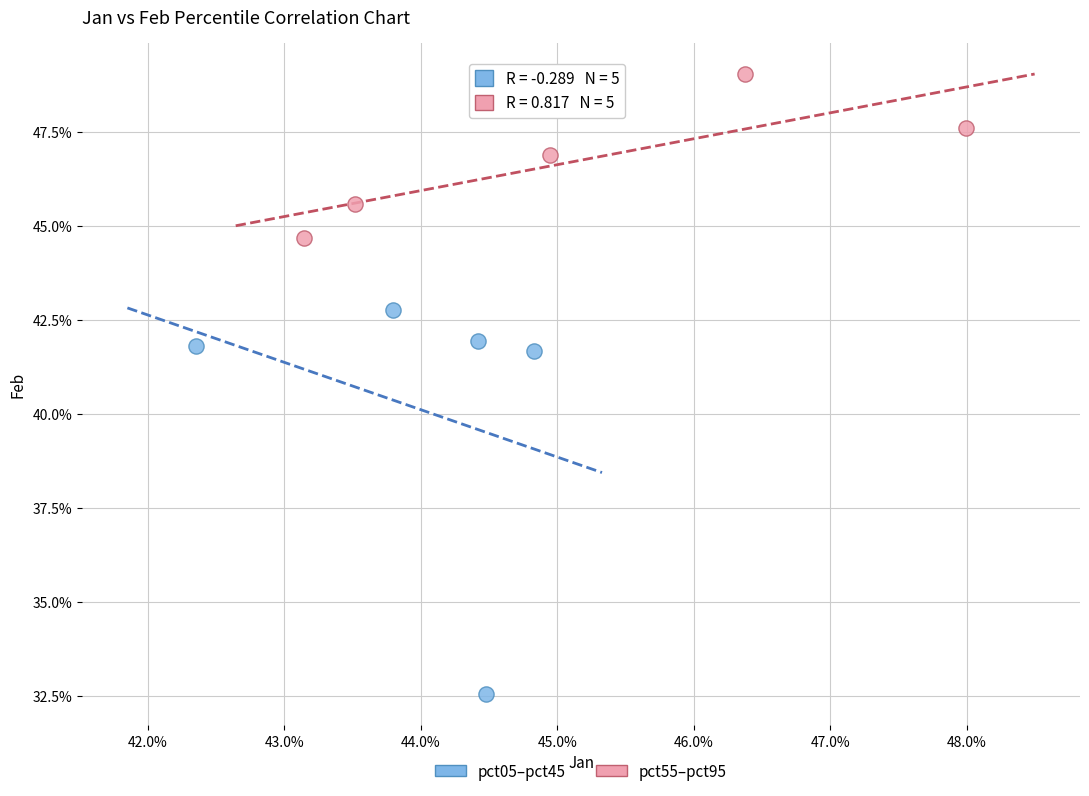

Which series reaches the maximum Y coordinate?

pct55–pct95